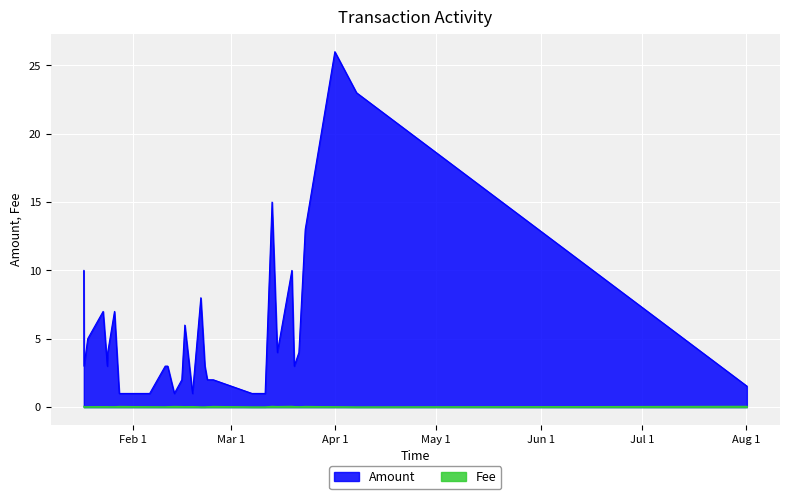

Which series has the largest total across all categories?

Amount